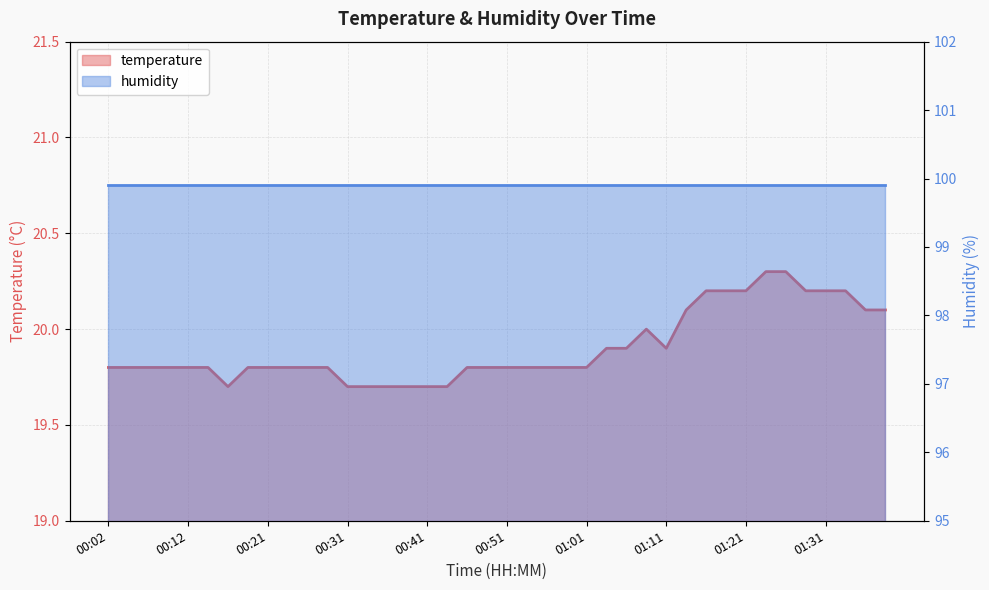

Does the chart display data point markers on the line(s)?

No